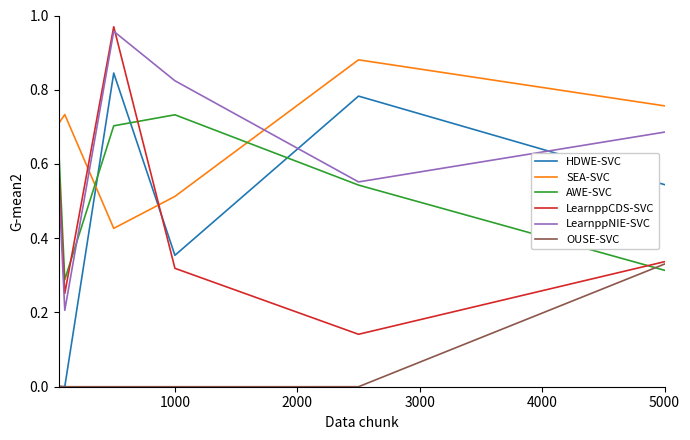

How many intersections are there between LearnppCDS-SVC and SEA-SVC?

2